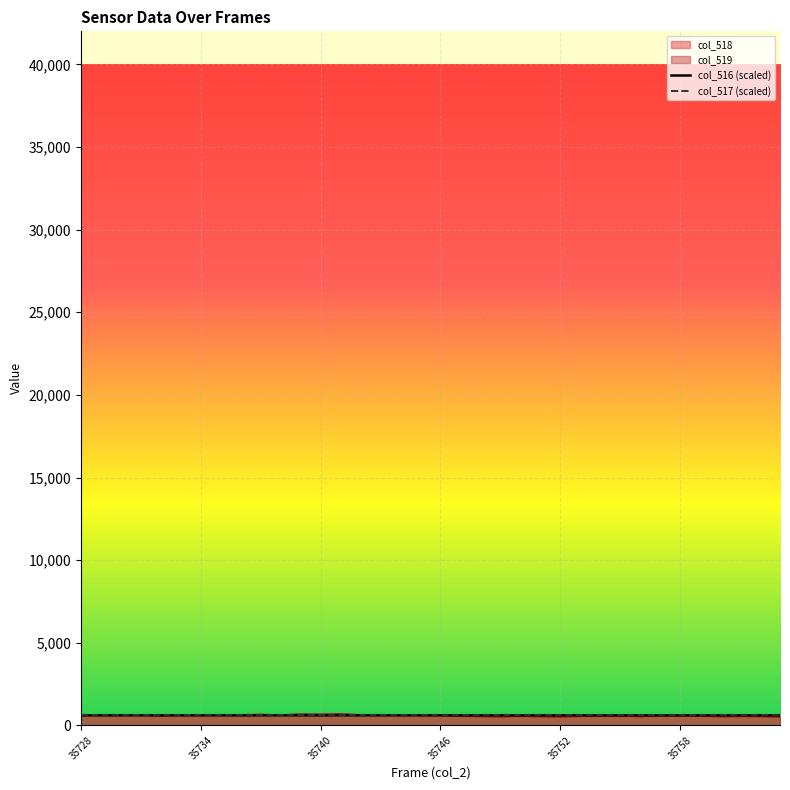

What is the approximate value of col_516 (scaled) at 35758?

609.7